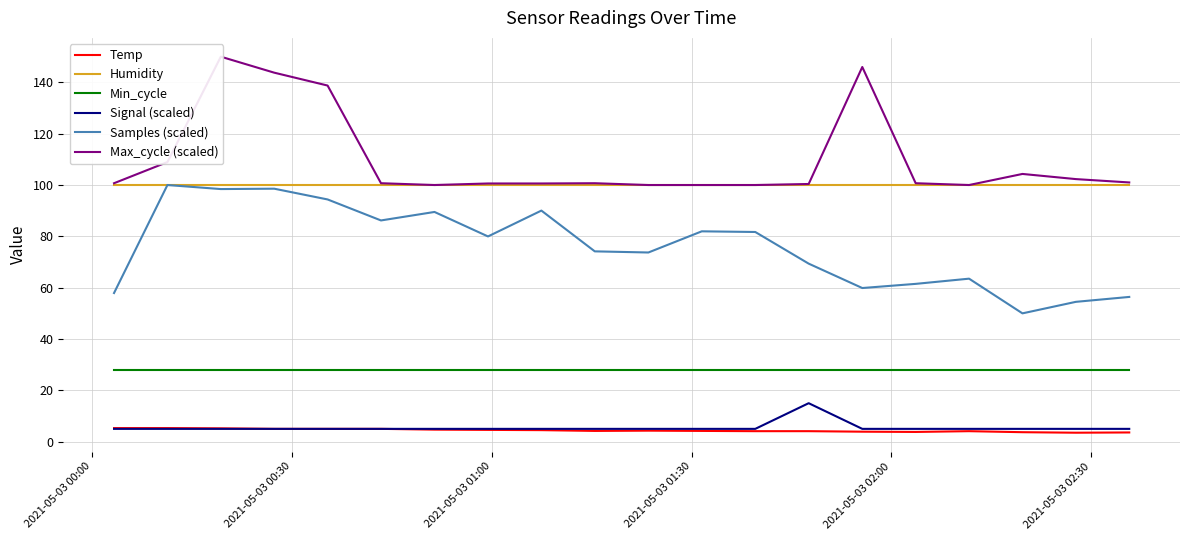

What is the smallest value displayed?

3.5